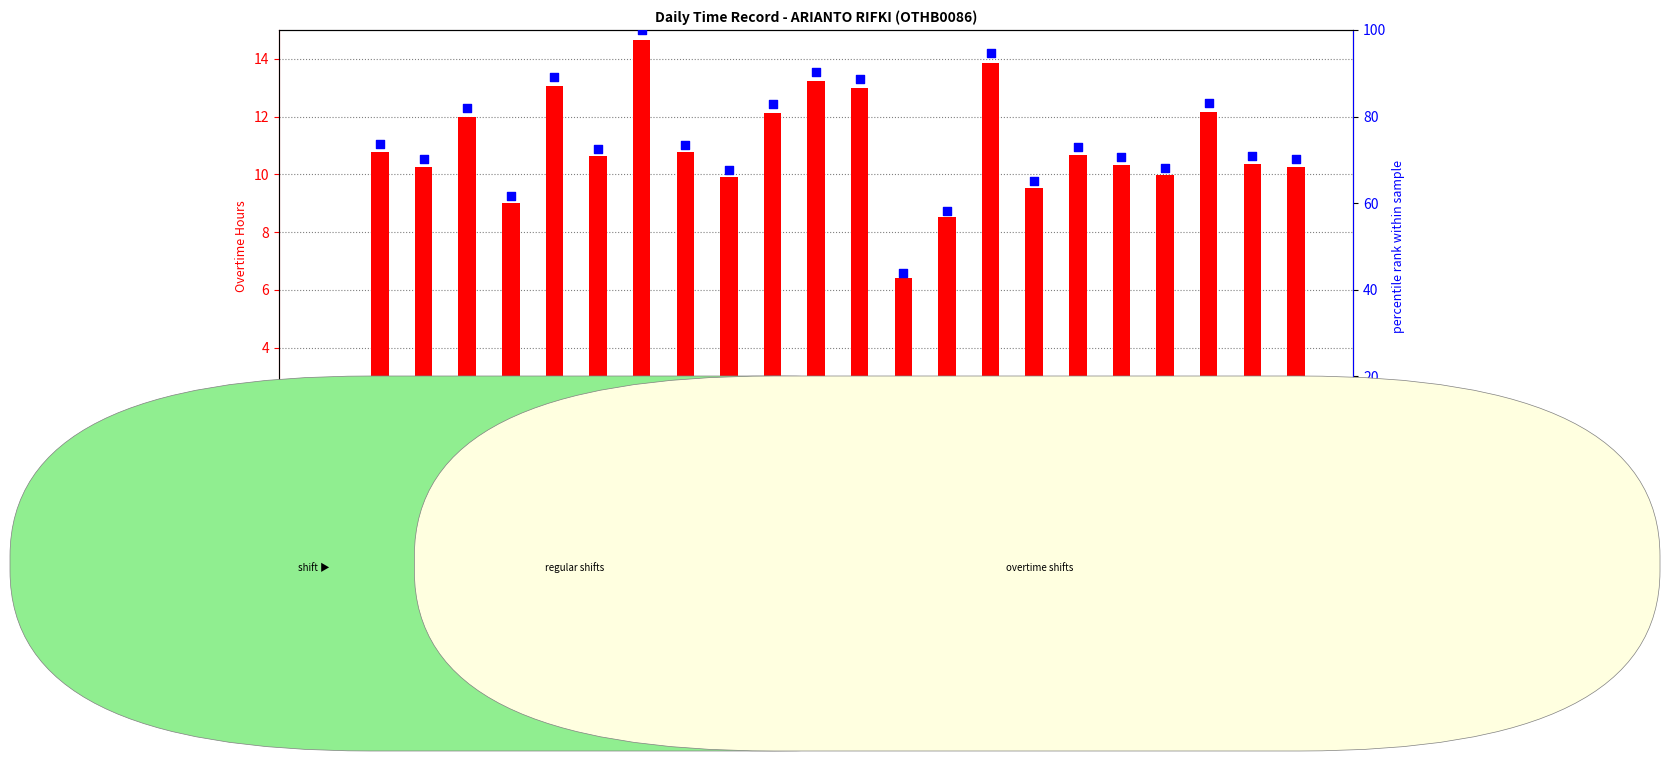

What are all the series names shown in the legend?

overtime hours, percentile rank within sample